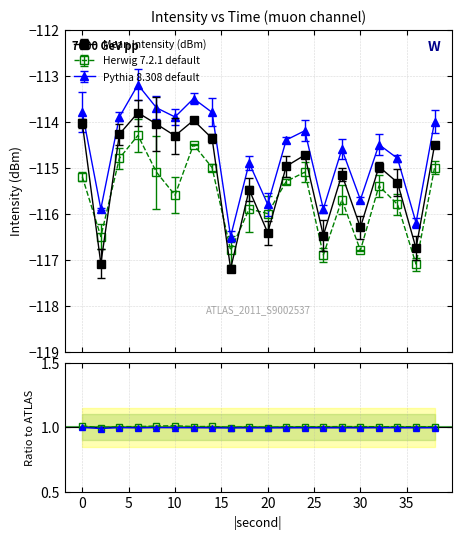

At how many categories does at least one series exceed -116?

18